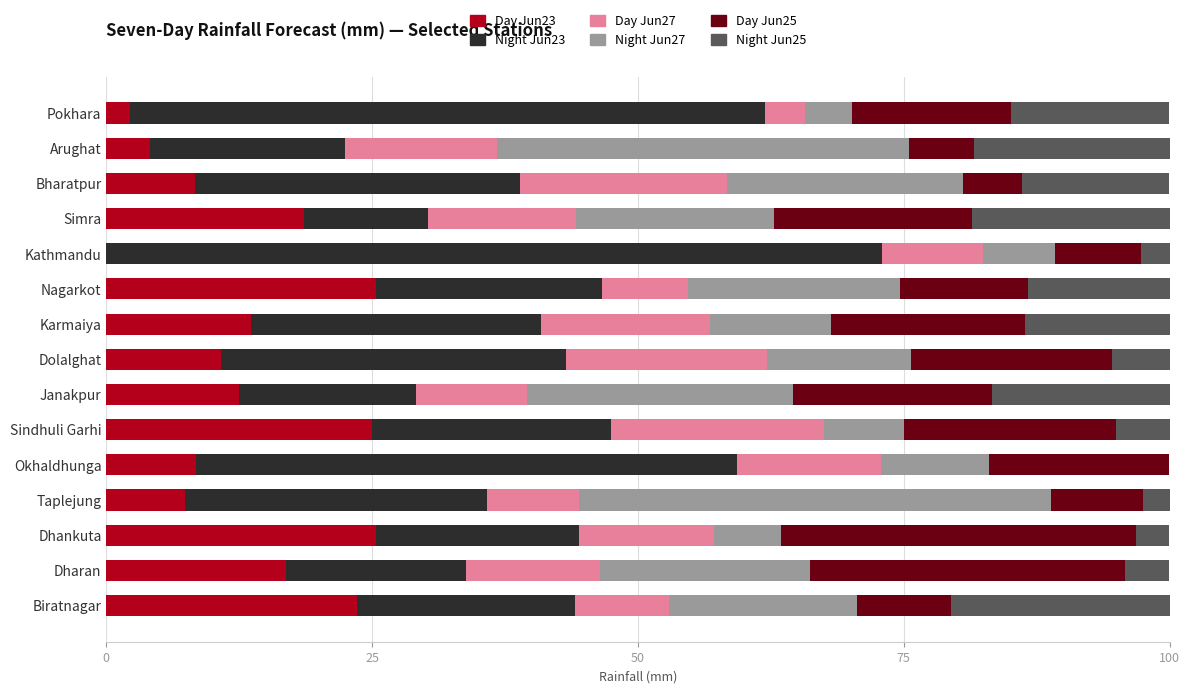

What is the average value of the Day Jun23 series?

13.5